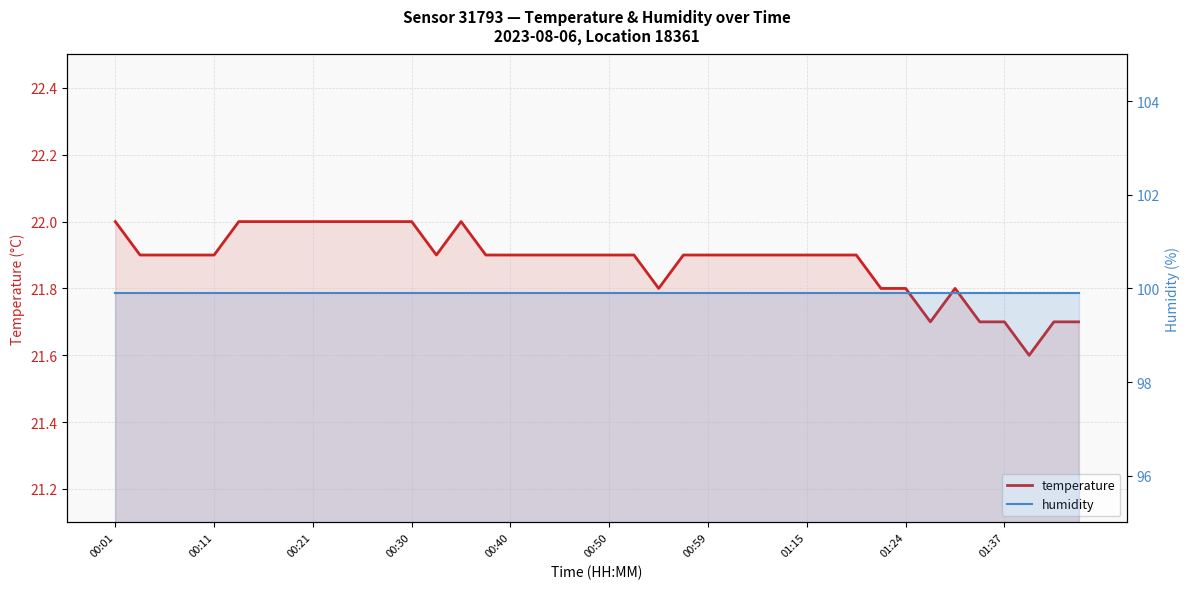

Which series has the widest spread of values?

temperature